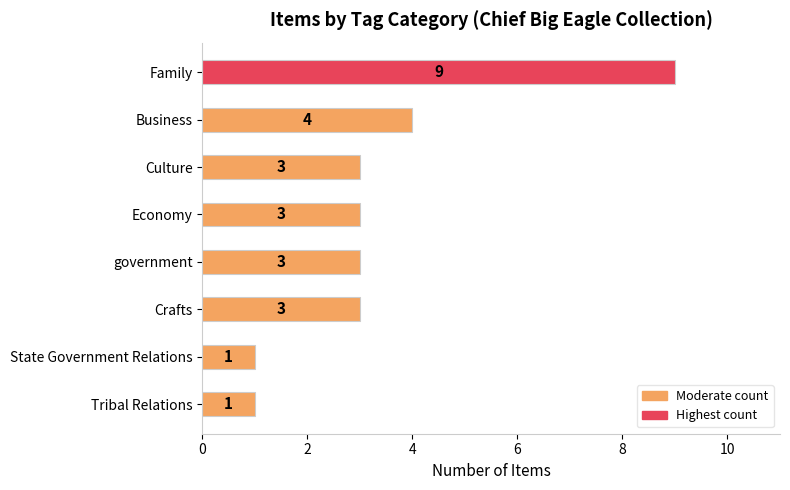

Reading top to bottom, what are all the values shown in this chart?

Family=9	Business=4	Culture=3	Economy=3	government=3	Crafts=3	State Government Relations=1	Tribal Relations=1